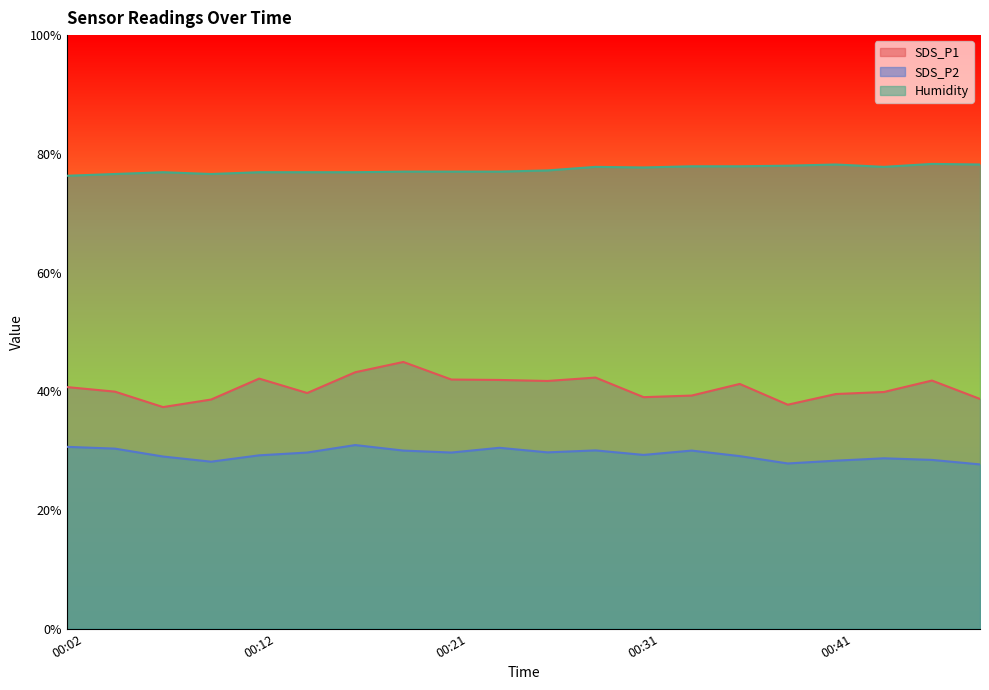

Rank the series by their average value, from highest to lowest.

Humidity, SDS_P1, SDS_P2